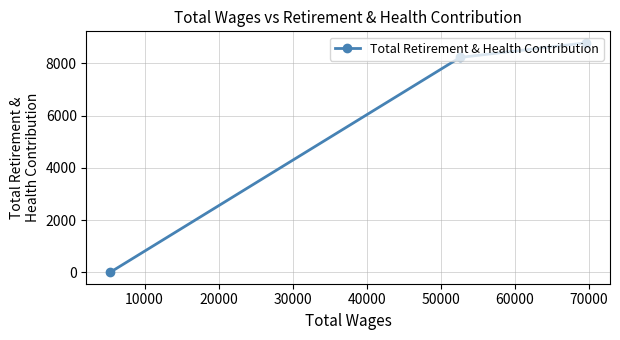

What is the greatest value displayed?

8786